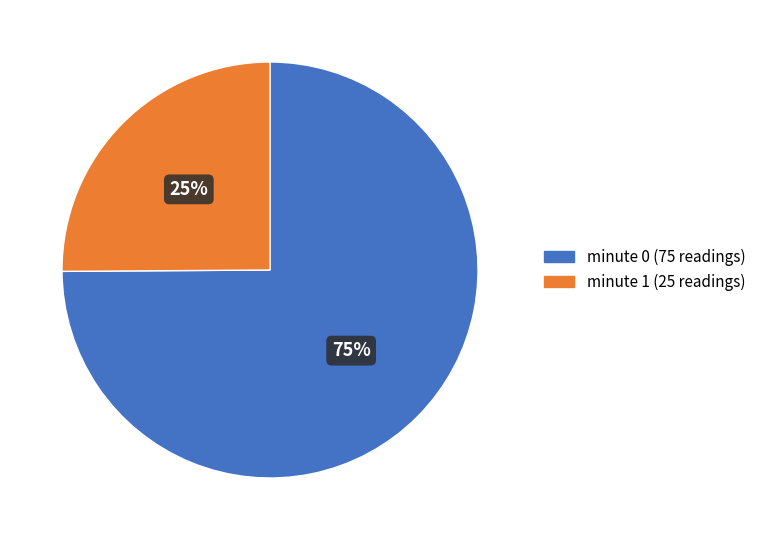

To the nearest percent, what is the average slice percentage?

50%